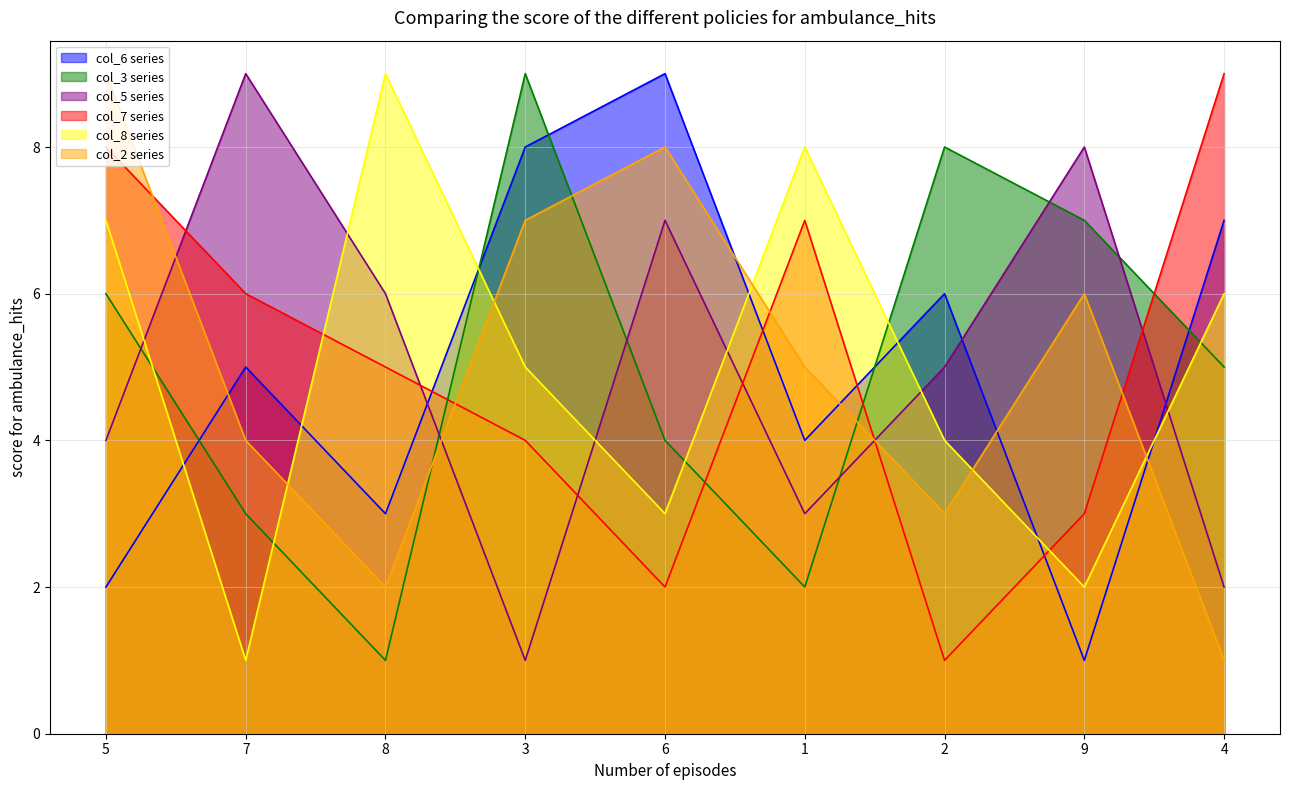

What is the value of the col_3 point at the 8th from the left?

7